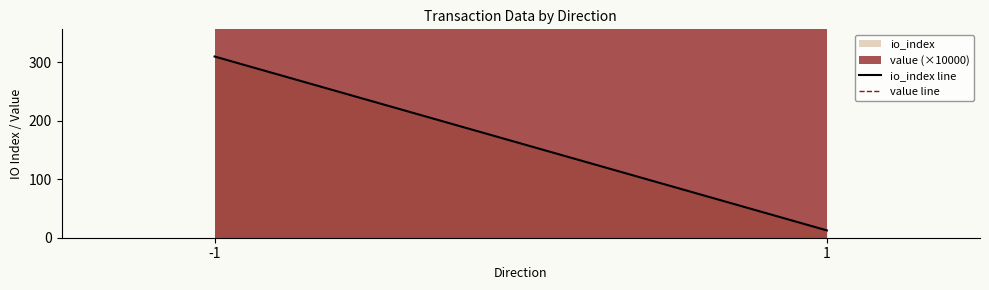

Reading left to right, transcribe all the data shown in this chart.

io_index line: 309.5	12.5
value line: 419.4	419.4